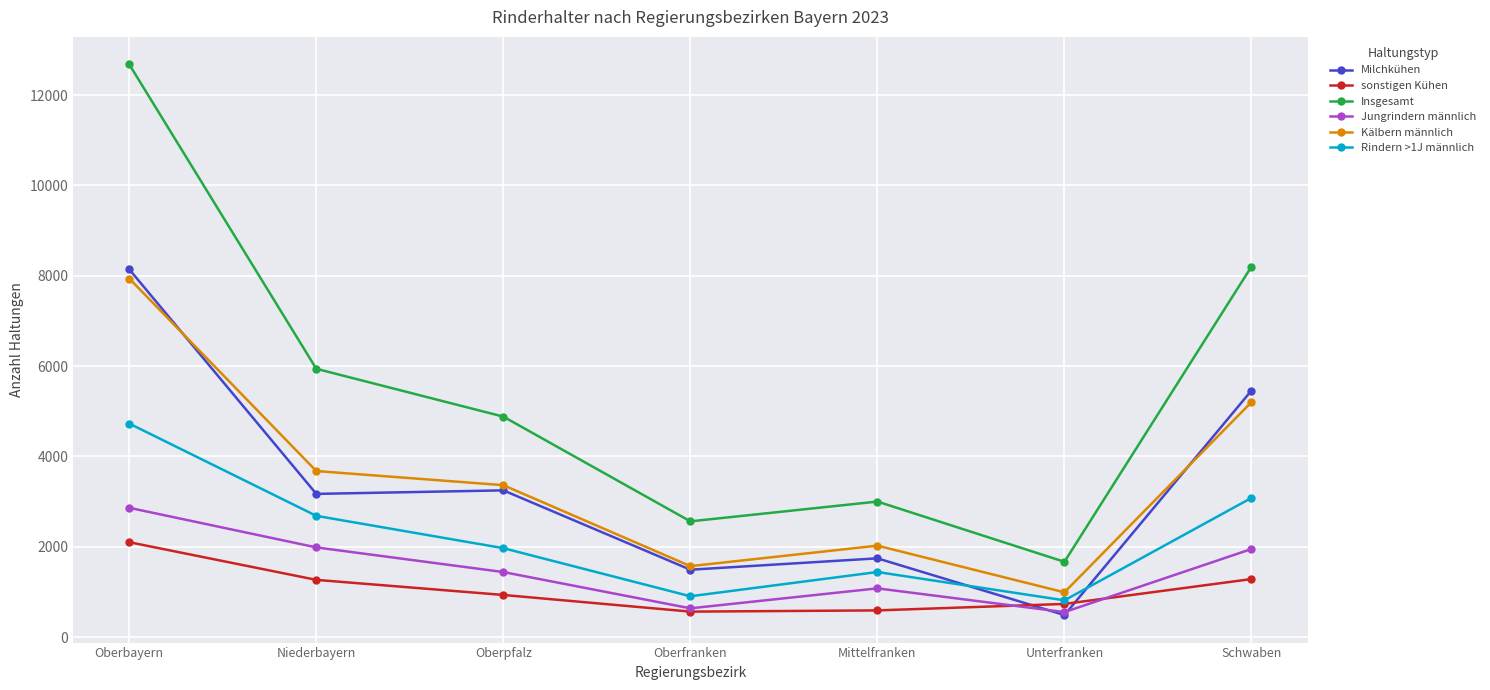

Which series changed the most between Oberbayern and Mittelfranken?

Insgesamt